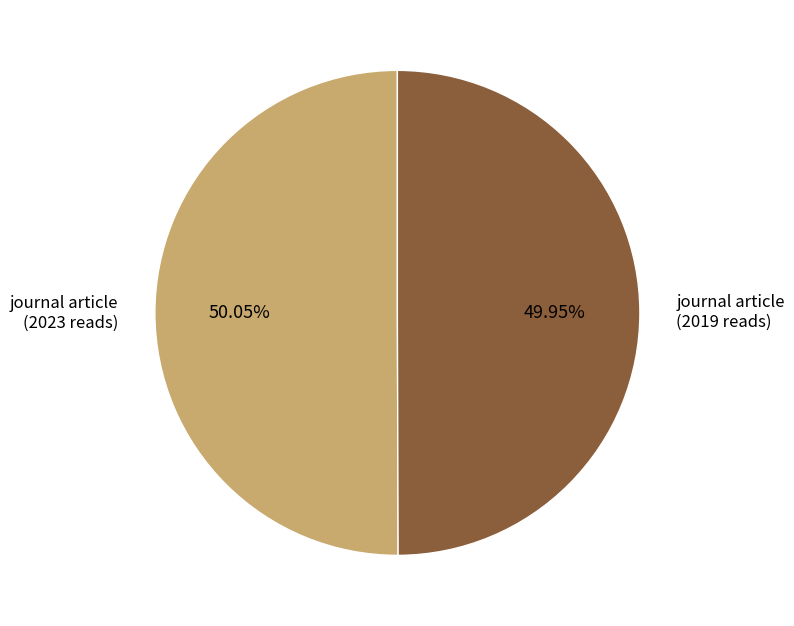

What is the ratio of the value at journal article (2023 reads) to the value at journal article (2019 reads)?

1.0